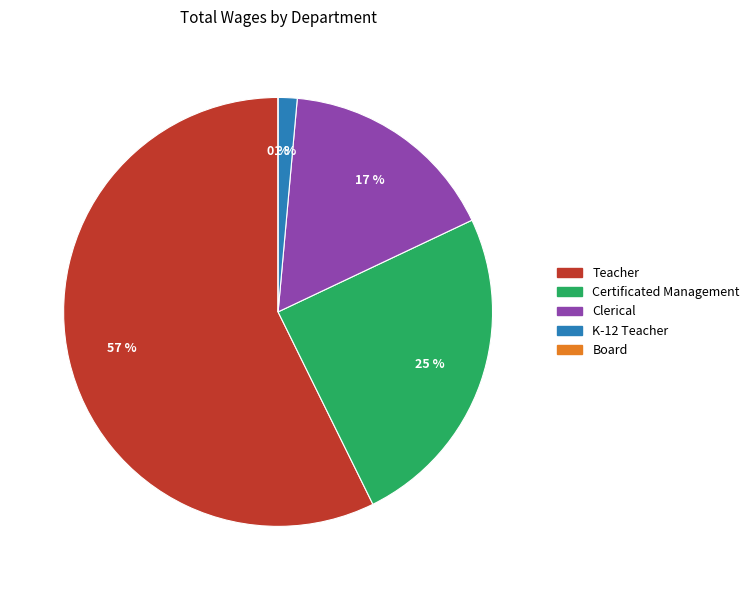

How many segments does this pie chart have?

5